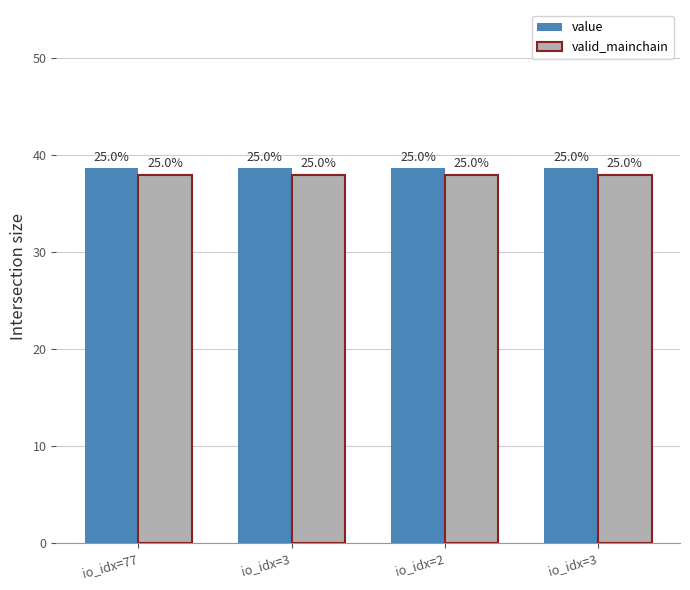

What is the lowest value of the value series?

38.7